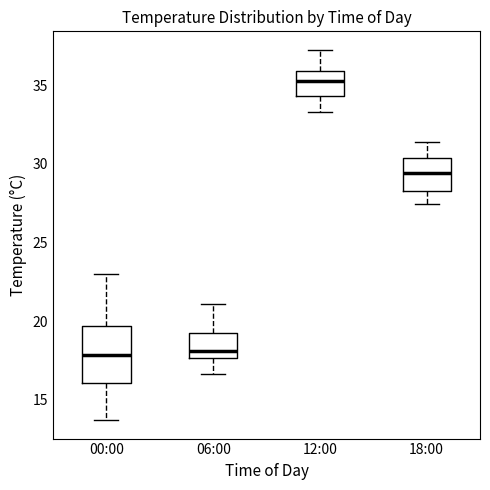

Comparing the boxes themselves (not the whiskers), which one is the tallest?

00:00